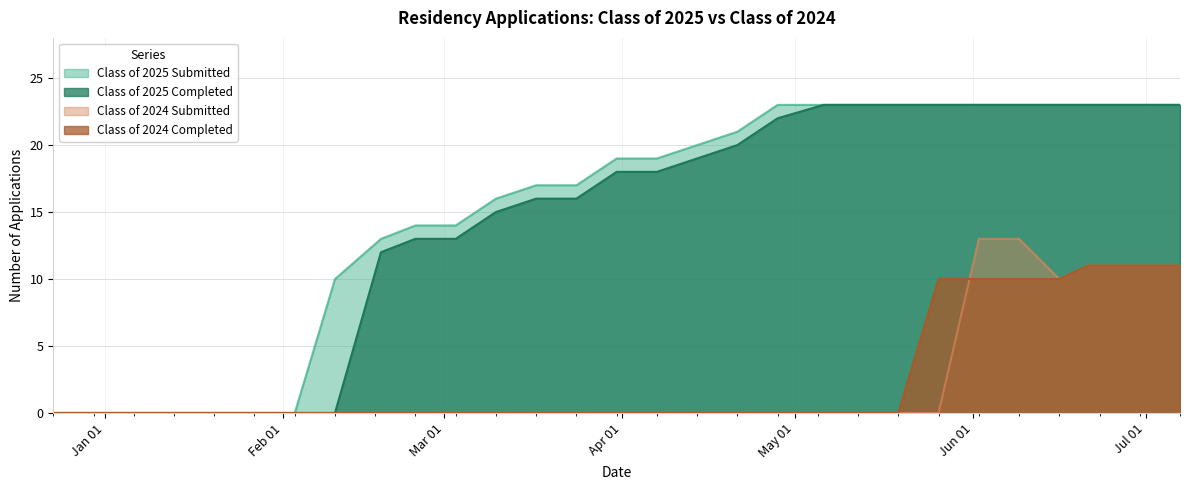

Where is Class of 2025 Submitted nearest to the value 11?

02/10/2025